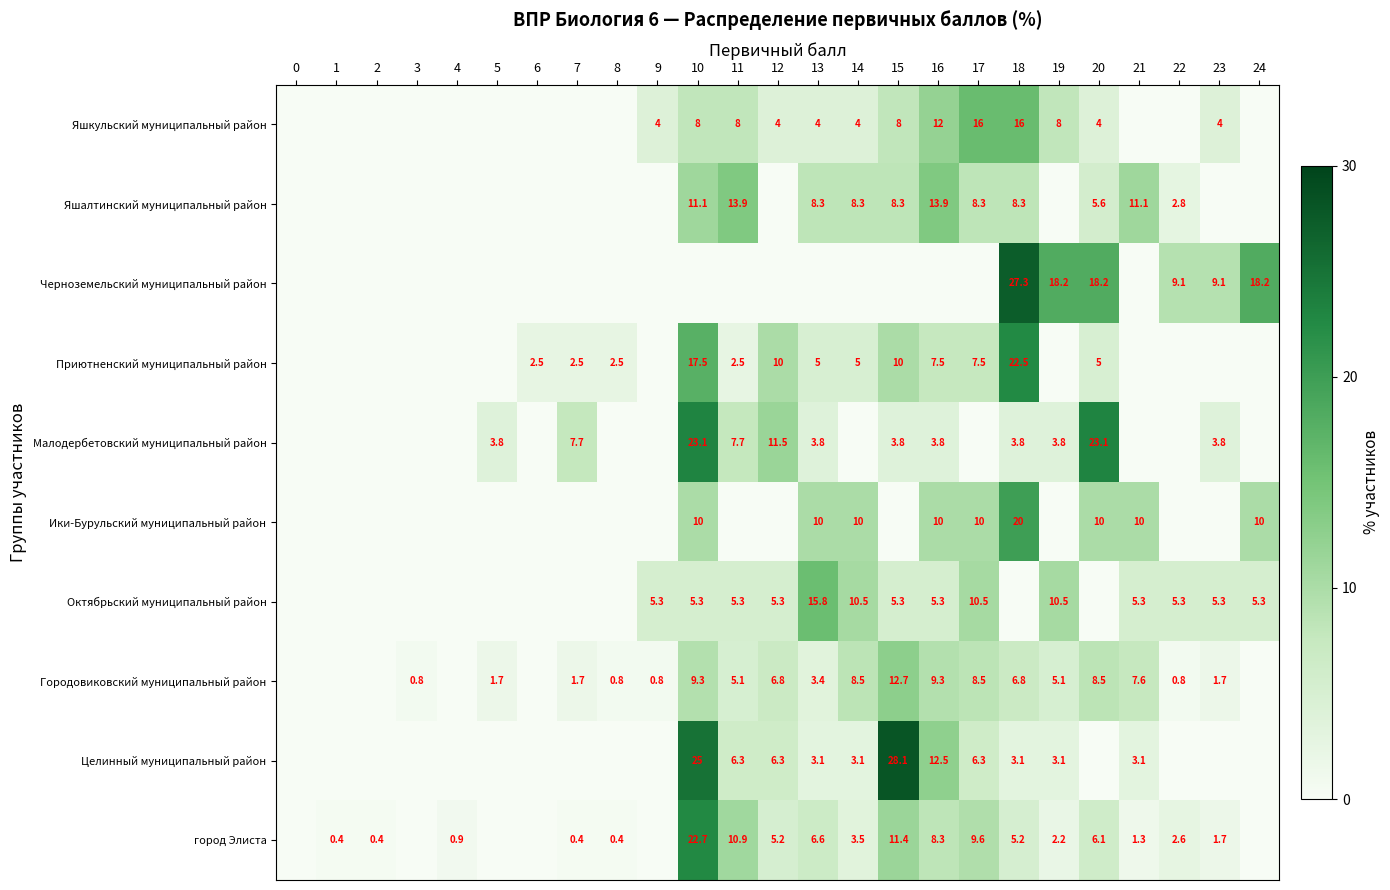

Is the value of город Элиста at 12 greater than the value of Приютненский муниципальный район at 6?

Yes